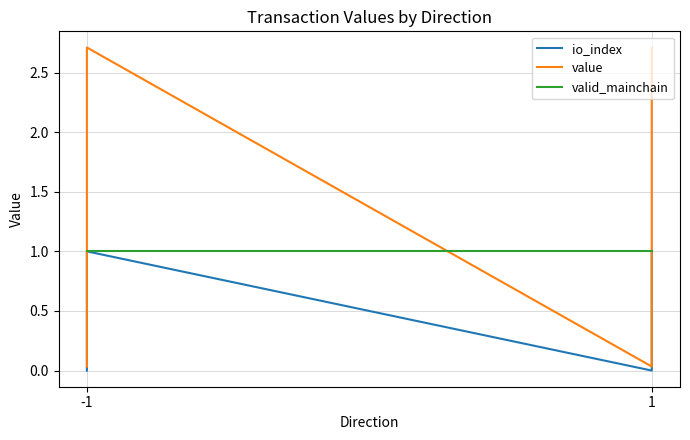

True or false: io_index and value cross at least once.

False